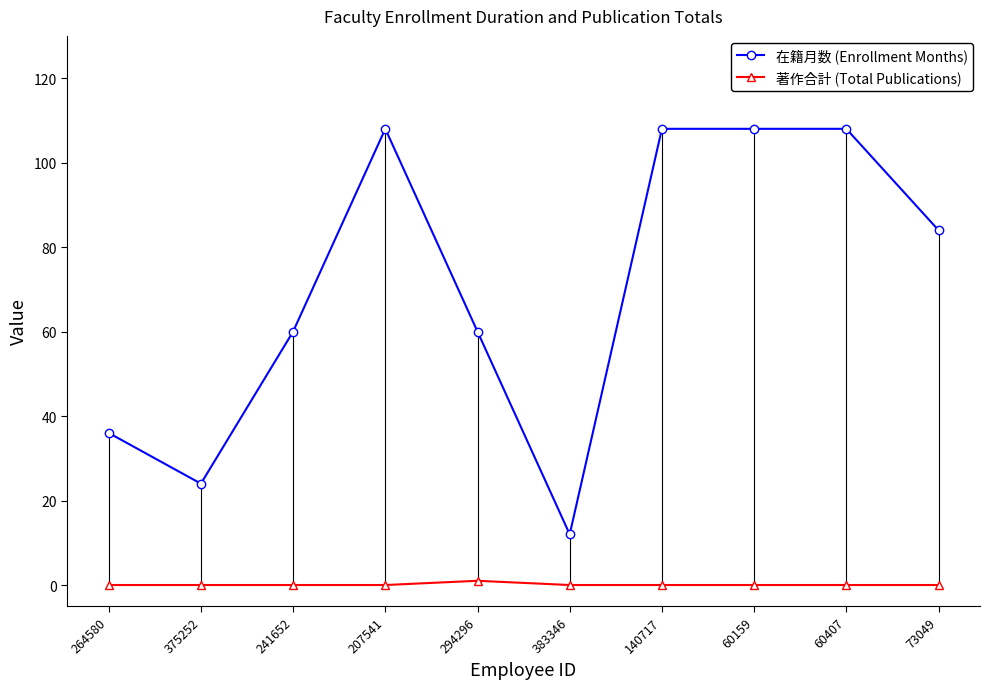

Reading left to right, transcribe all the data shown in this chart.

在籍月数 (Enrollment Months): 36	24	60	108	60	12	108	108	108	84
著作合計 (Total Publications): 0	0	0	0	1	0	0	0	0	0